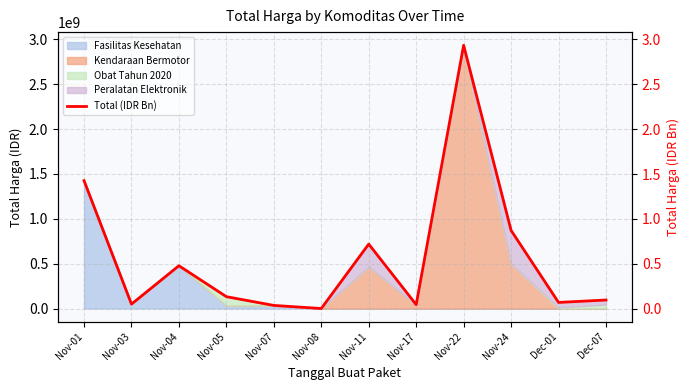

At which label is the value closest to 1?

Nov-24